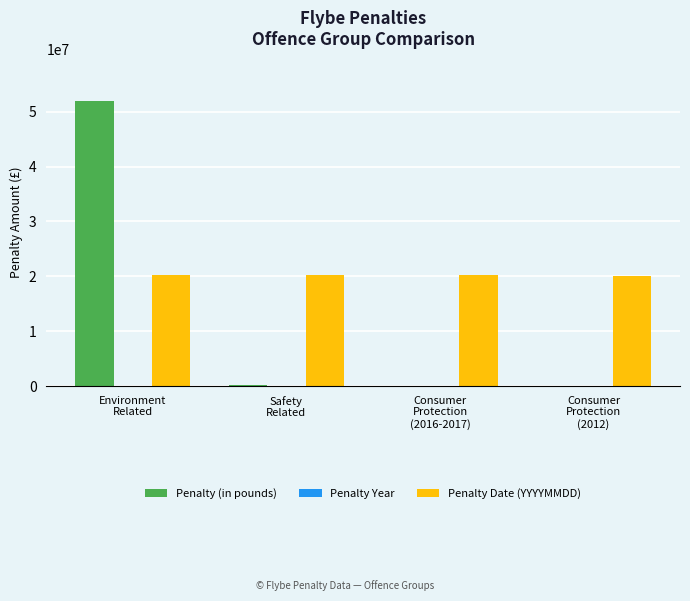

At which category is the sum across all series the highest?

Environment
Related